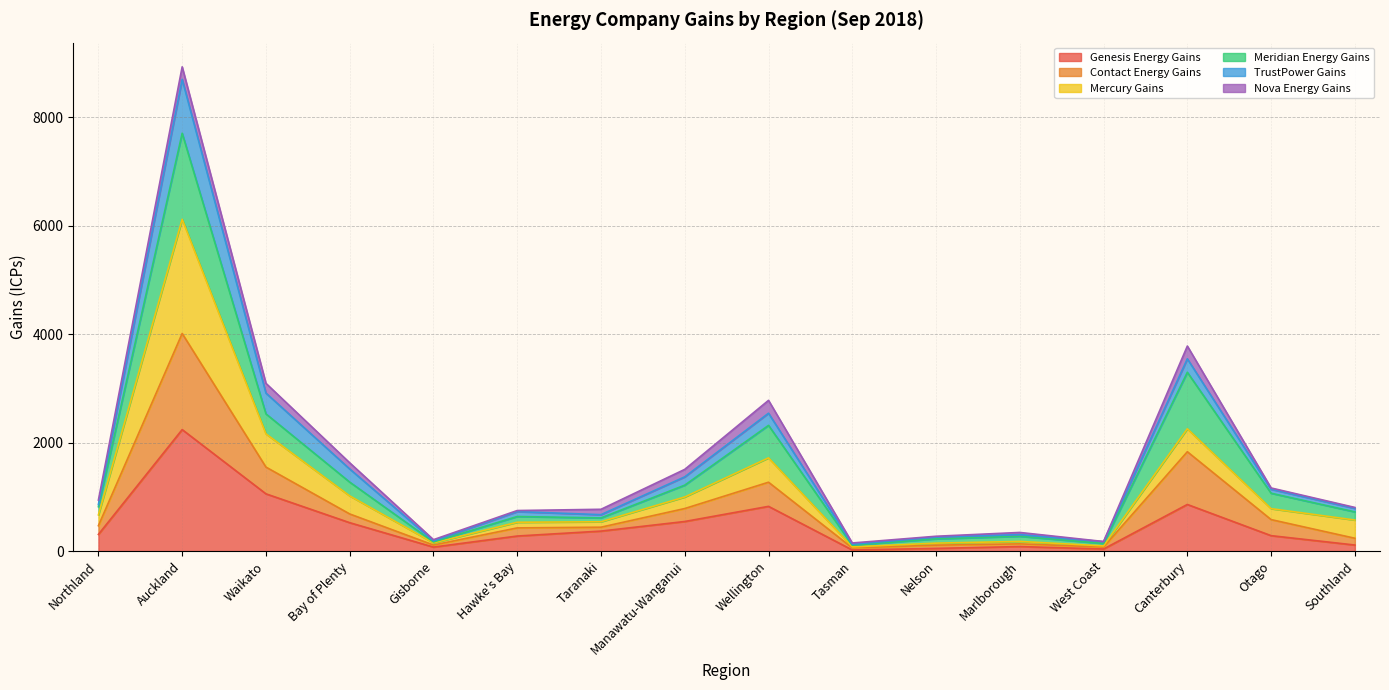

What is the highest value of the Genesis Energy Gains series?

2240